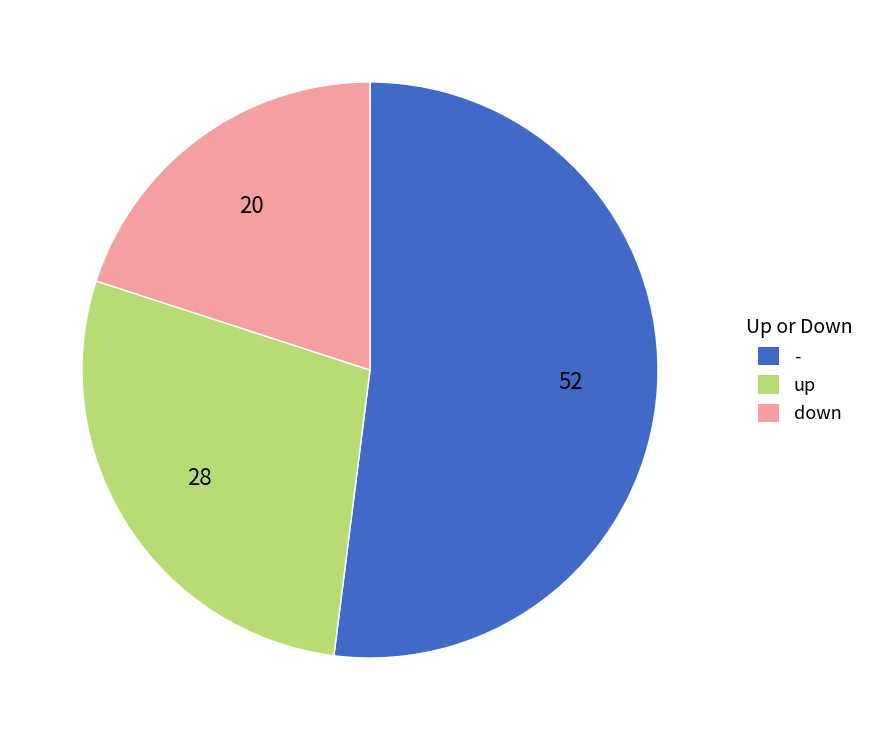

Is there a majority slice in this chart?

Yes